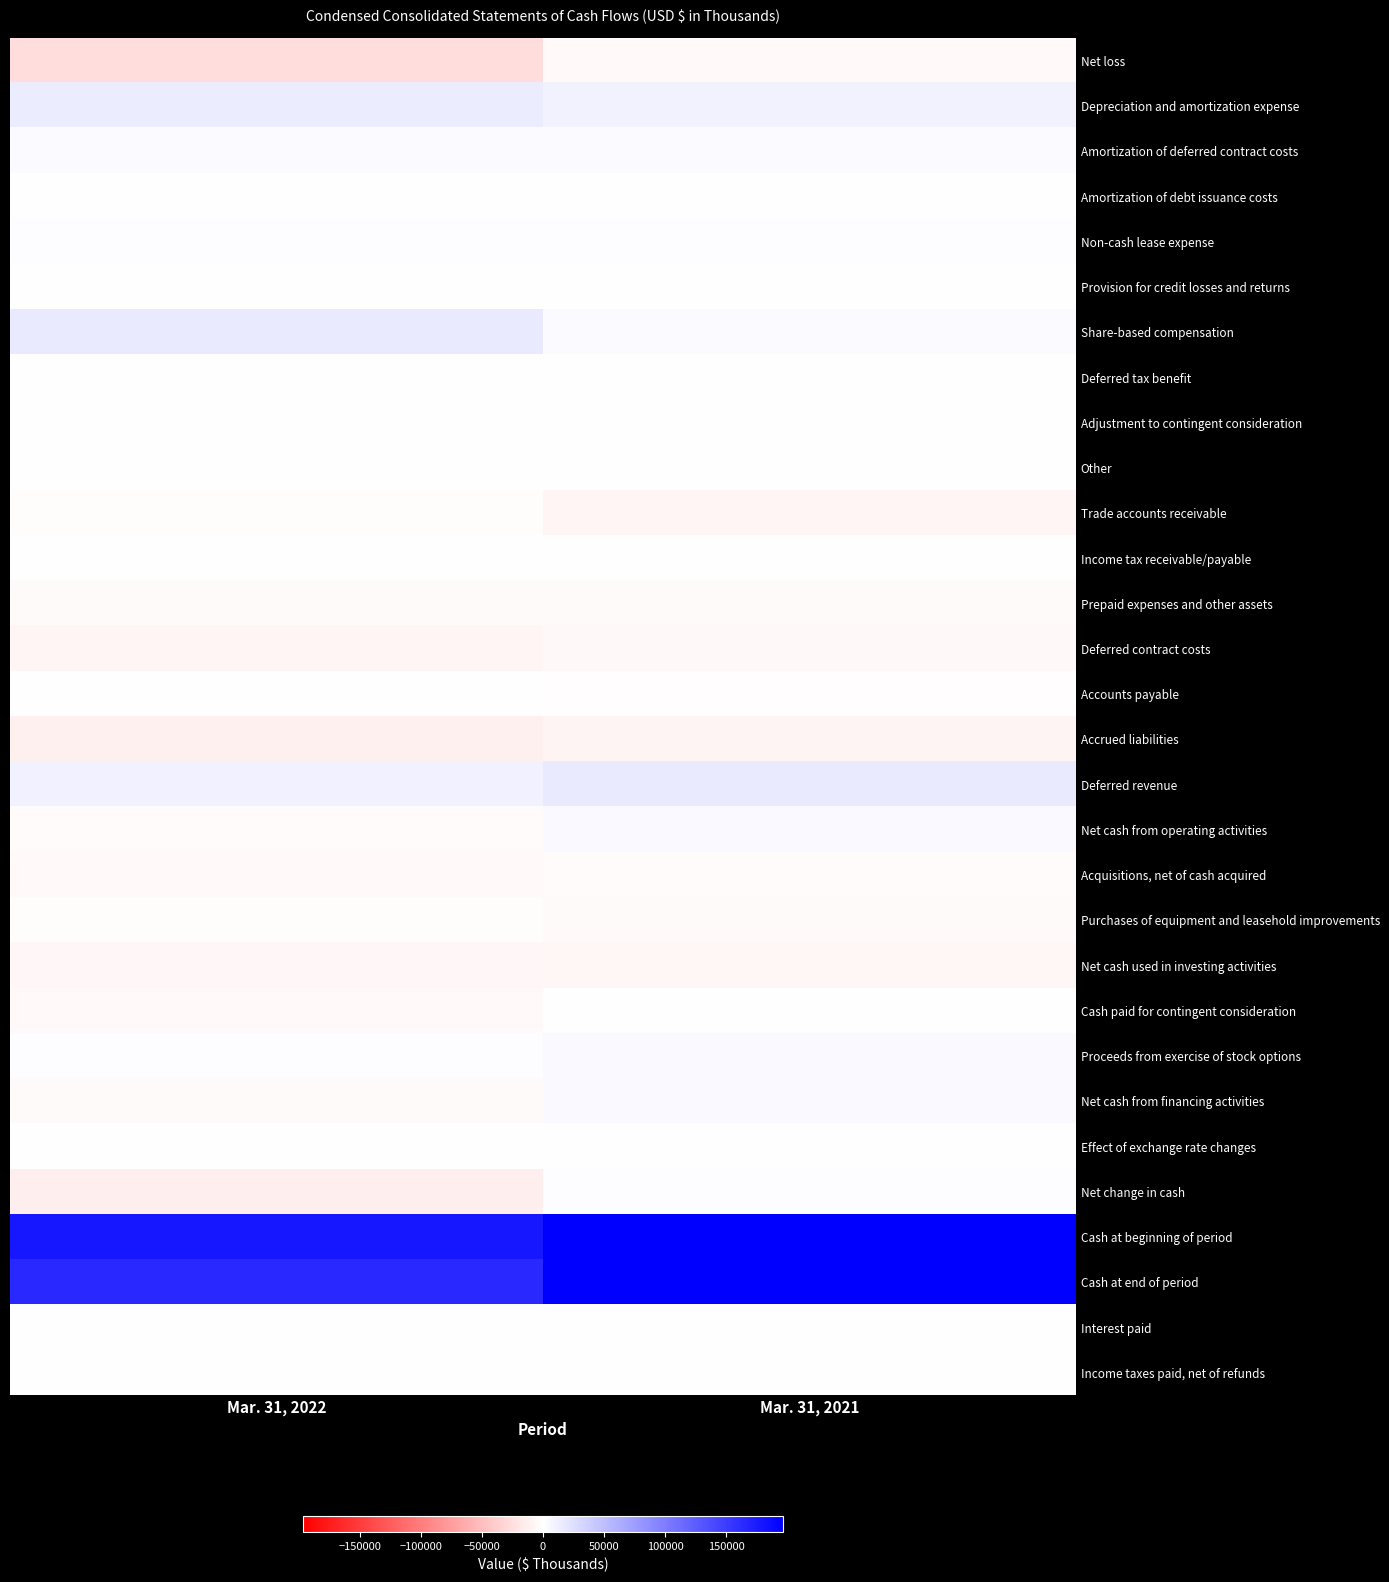

What is the spread (max minus min) of values at Mar. 31, 2021?

203873